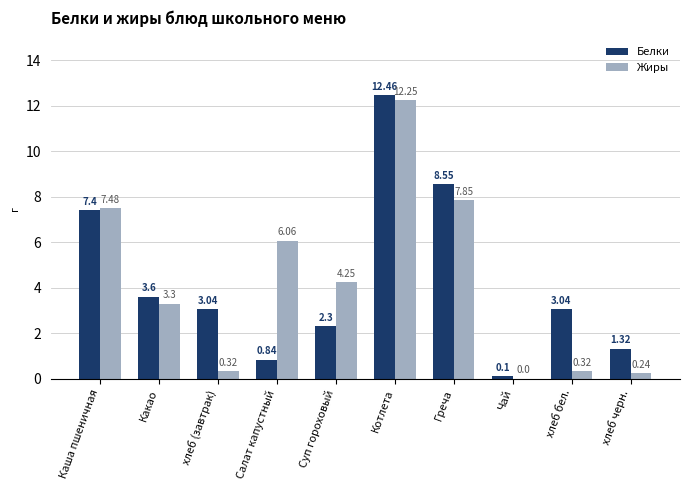

At which label does Жиры reach its peak?

Котлета